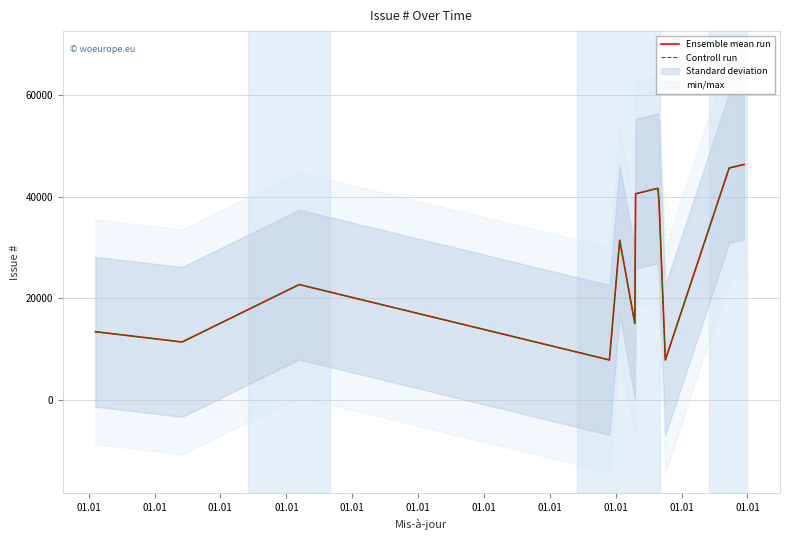

What is the difference between the second highest and second lowest values in the Ensemble mean run series?

37799